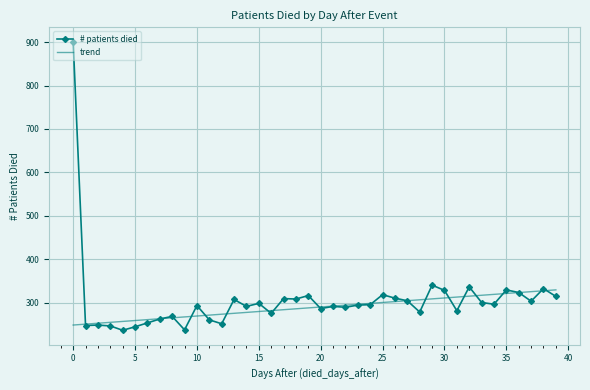

Which series has the largest range (max minus min)?

# patients died